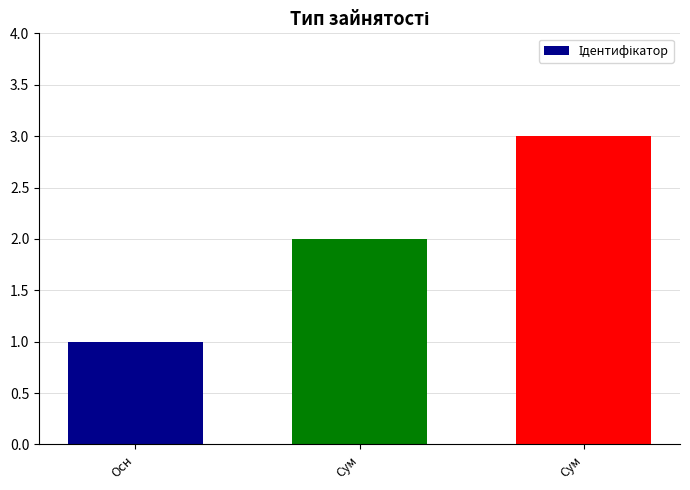

What is the sum of all values?

6